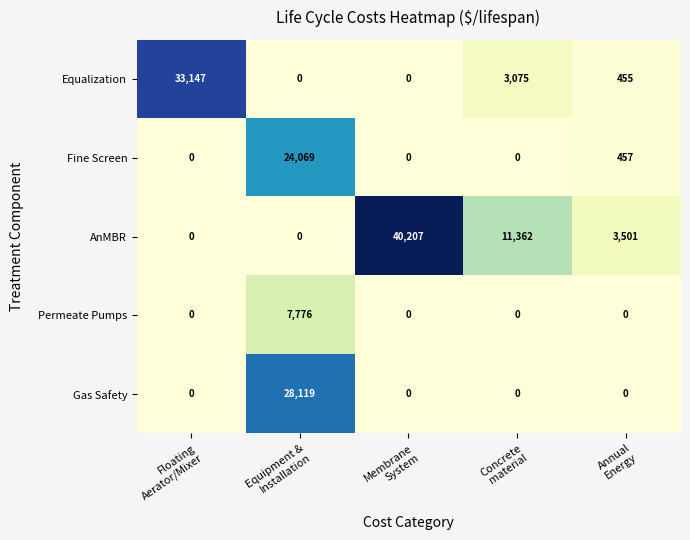

Which series has the largest total across all categories?

AnMBR